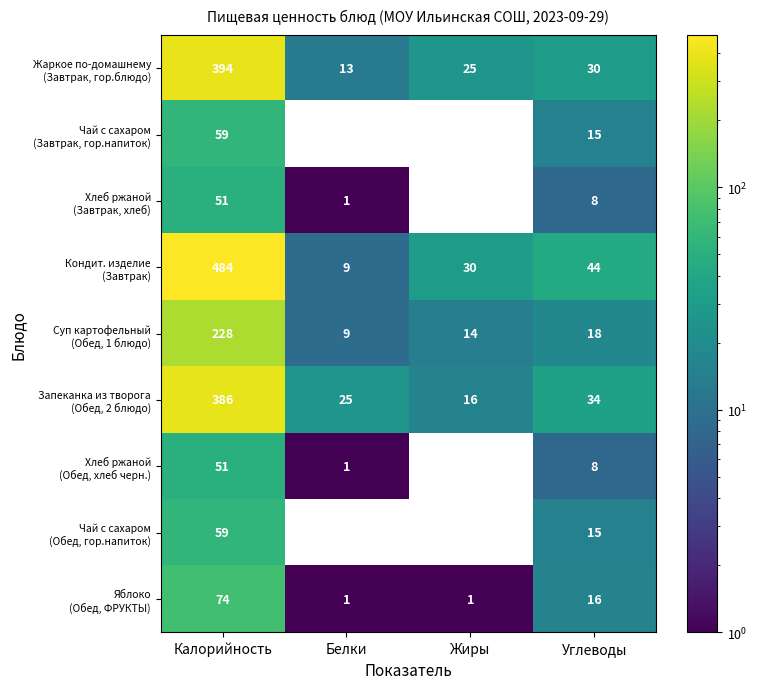

At which category is the sum across all series the highest?

Калорийность